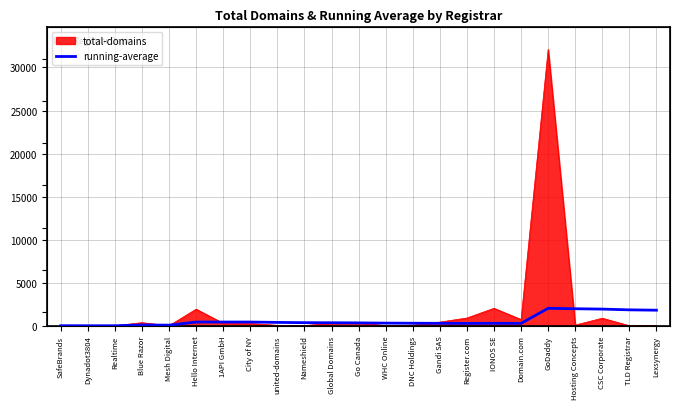

True or false: the data has more than 1 interior local peaks.

True